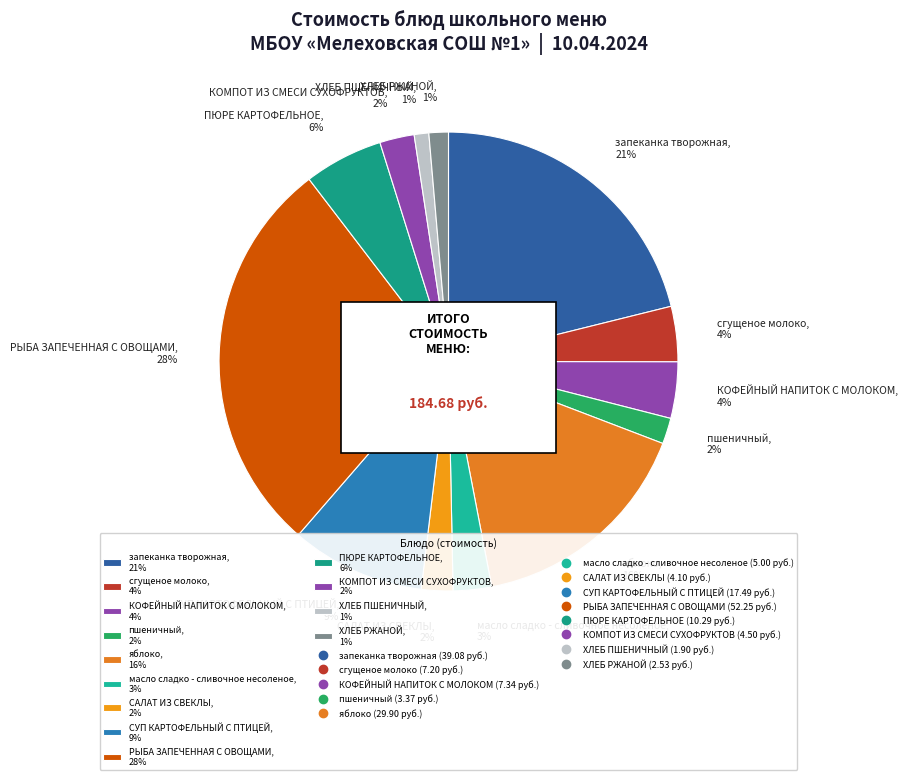

The КОМПОТ ИЗ СМЕСИ СУХОФРУКТОВ slice represents 2% of the pie. True or false?

True